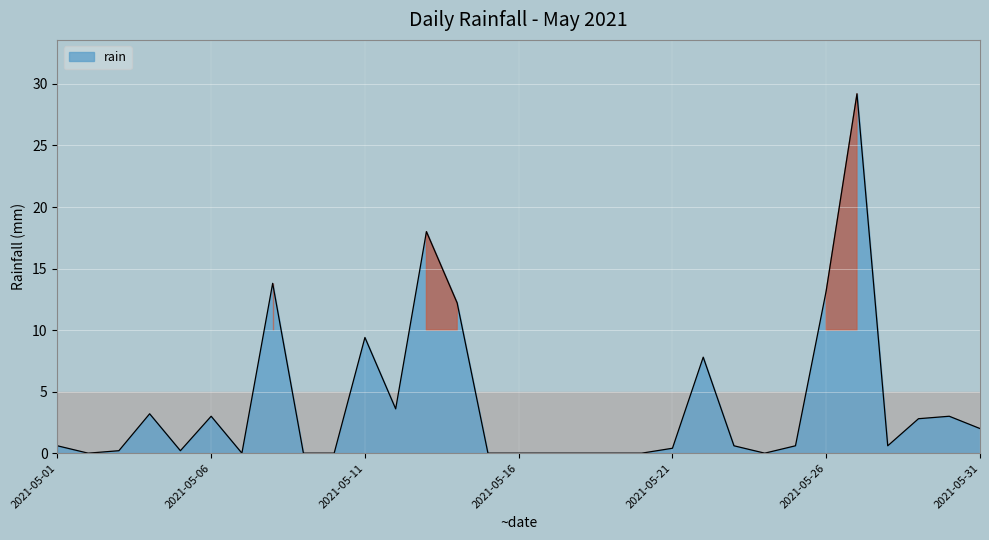

What is the difference between the maximum and minimum values?

29.2